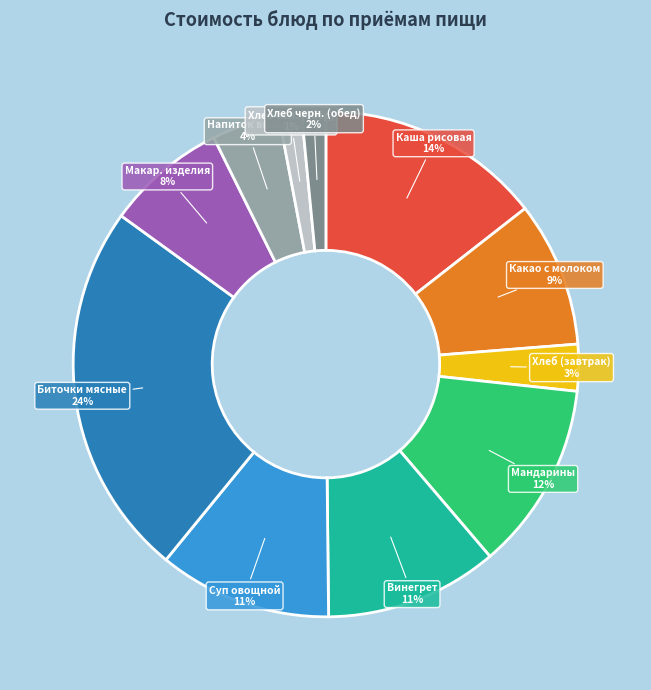

Which slice is the largest?

Биточки мясные